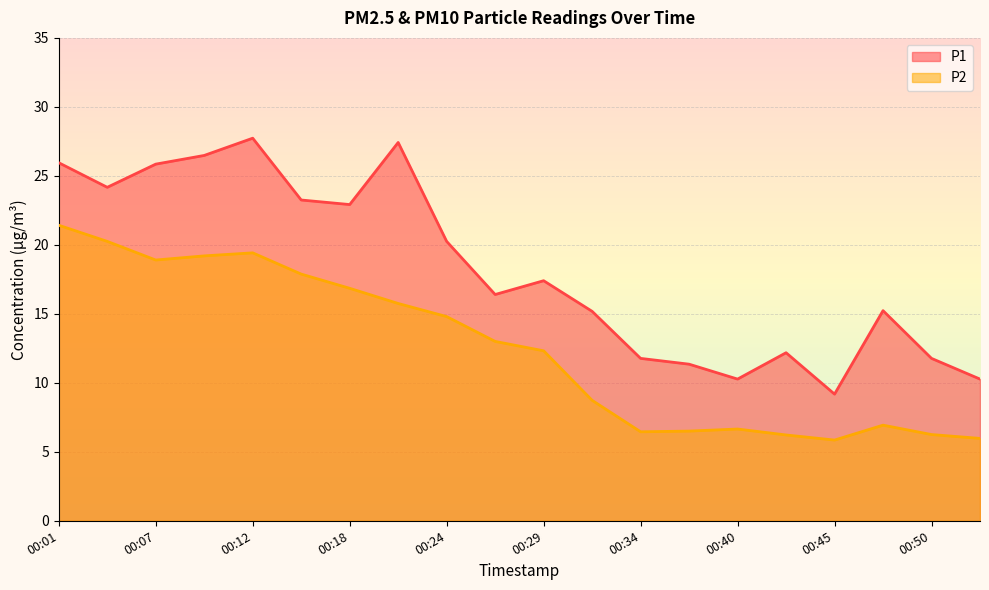

Does the chart display data point markers on the line(s)?

No